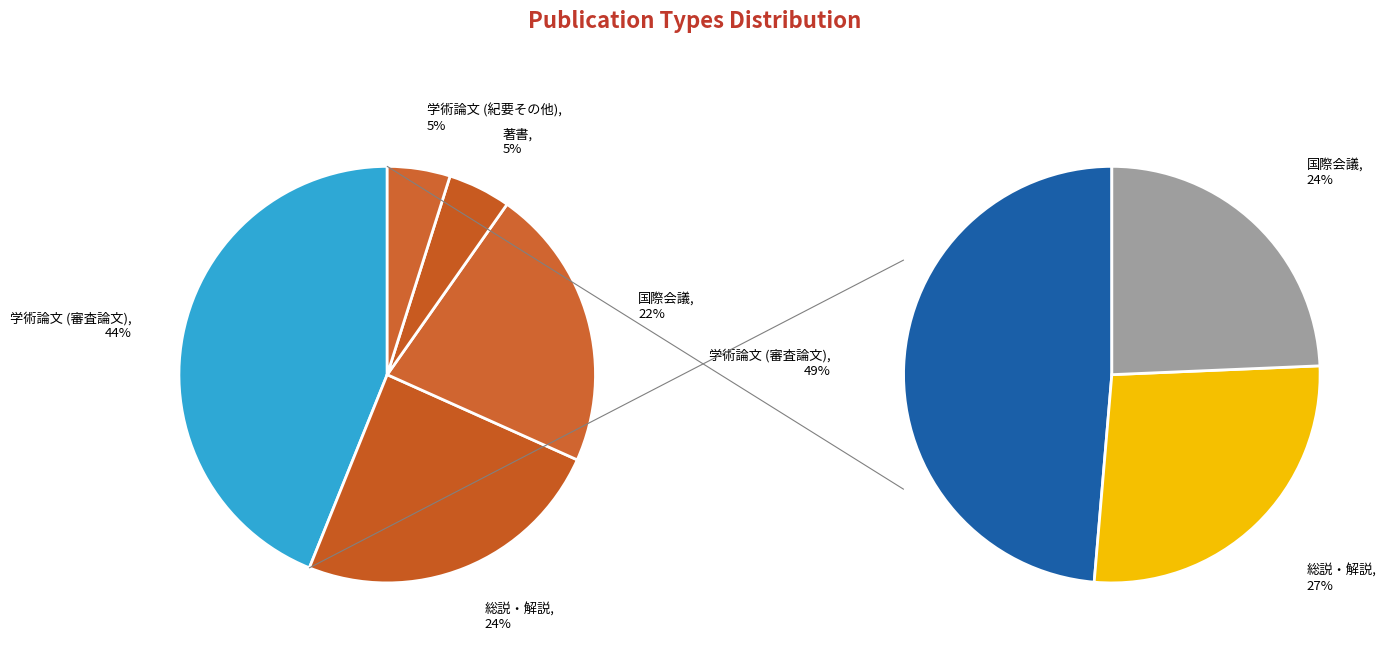

Count the number of slices in the pie.

5